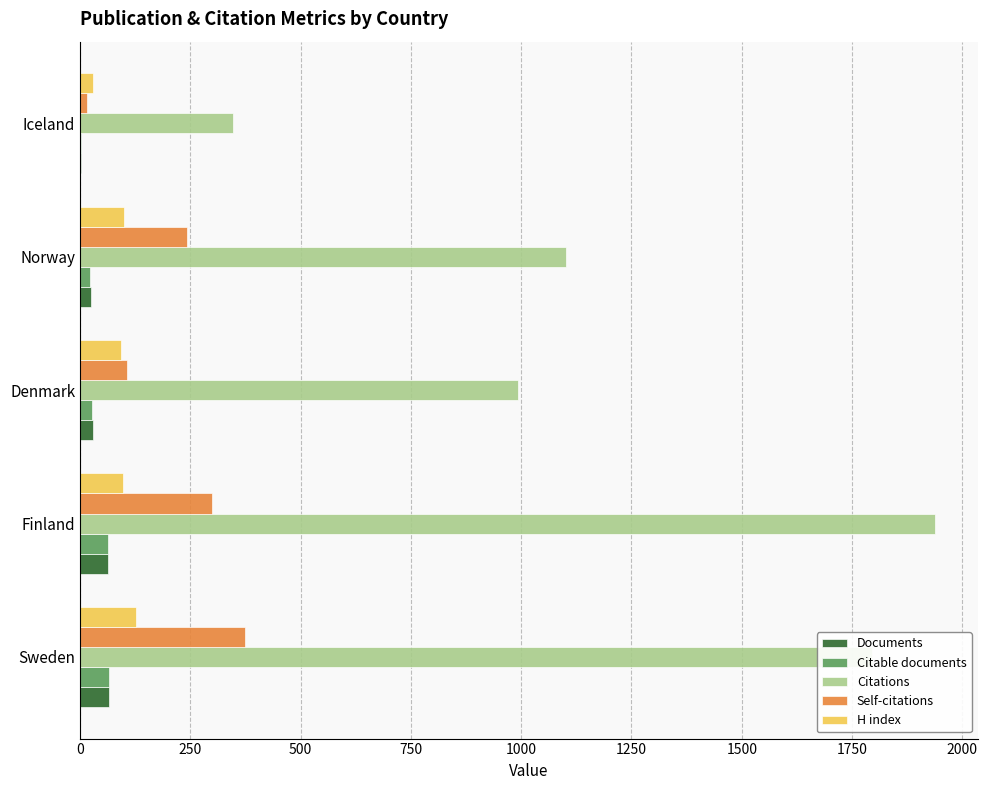

Which series has the largest total across all categories?

Citations